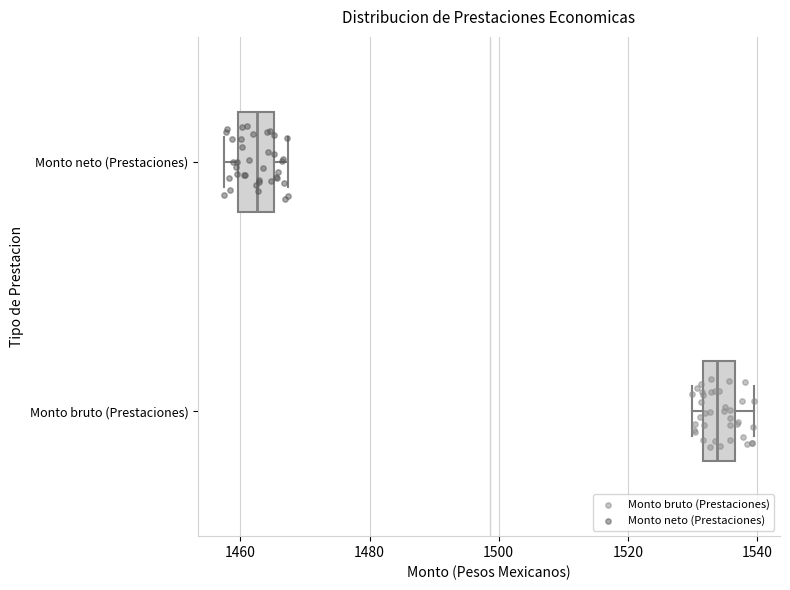

Which box has the furthest to the right median line?

Monto bruto (Prestaciones)